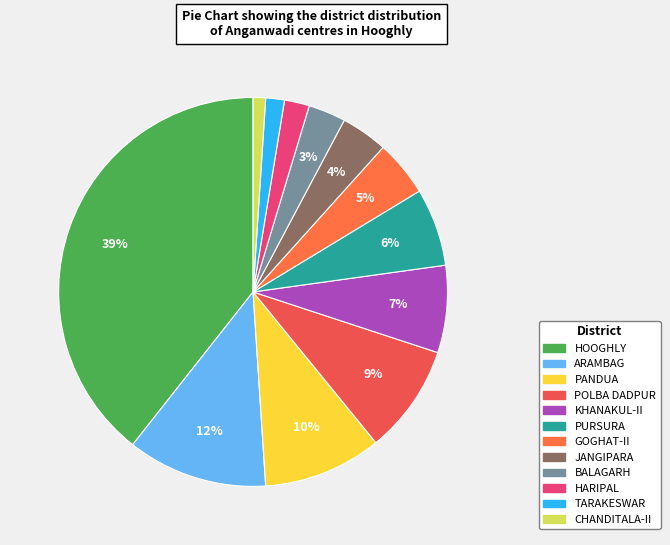

Which has a higher value, HOOGHLY or BALAGARH?

HOOGHLY